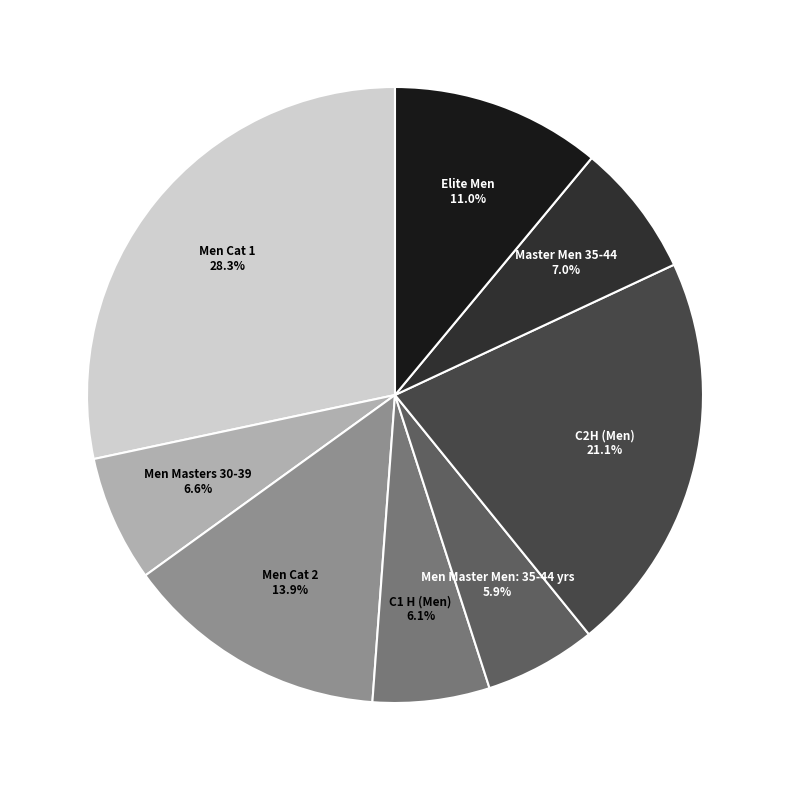

Does any single category account for the majority?

No